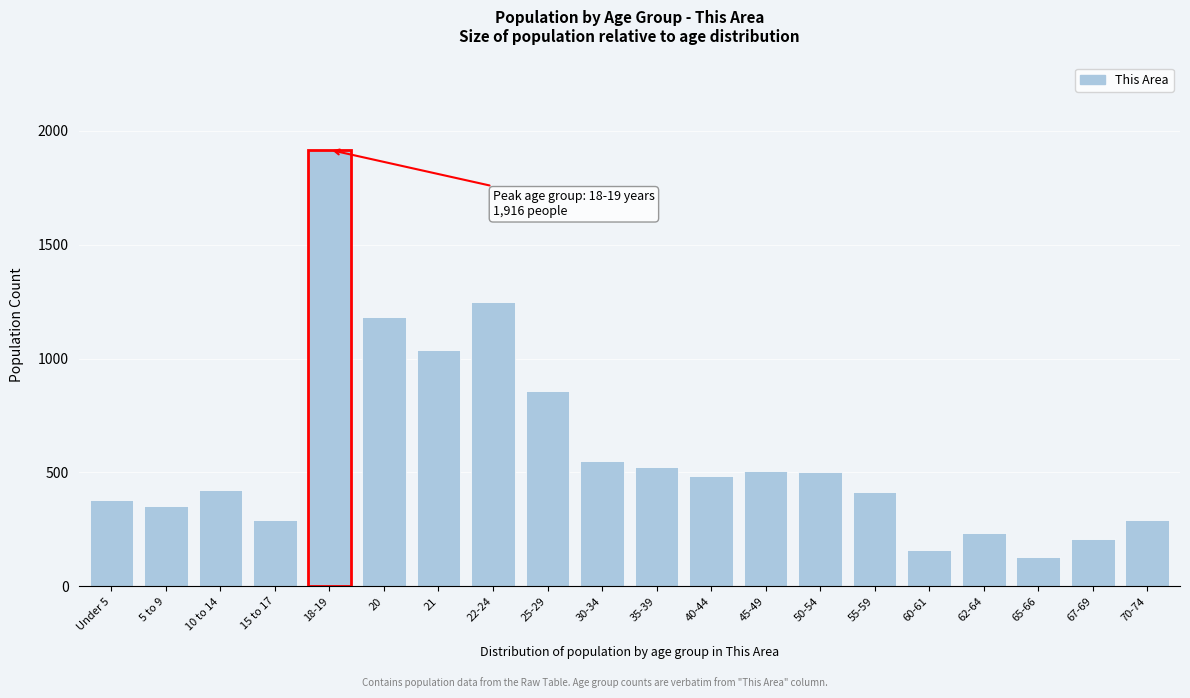

The value at 40-44 is 742. True or false?

False